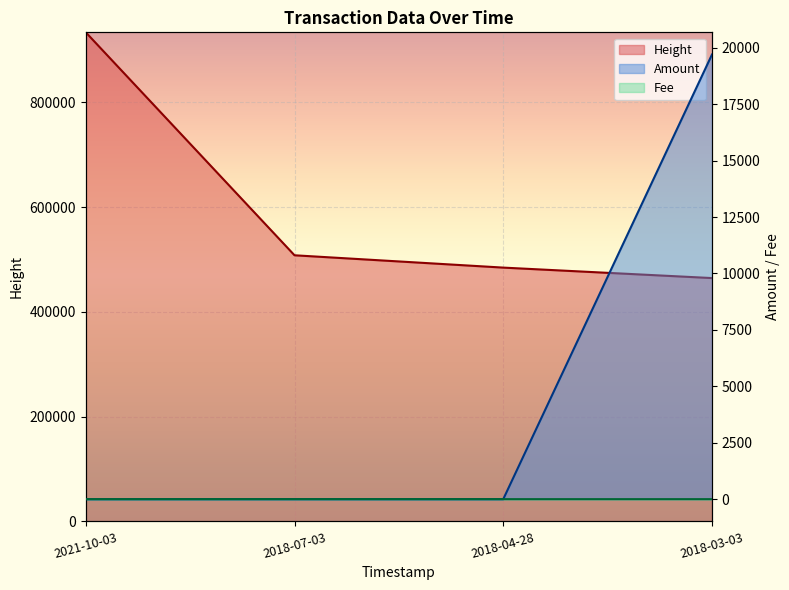

Reading left to right, extract all data points from this chart.

Amount: 2021-10-03=0.0	2018-07-03=0.0	2018-04-28=0.0	2018-03-03=19700.4
Fee: 2021-10-03=0.0	2018-07-03=1.0	2018-04-28=1.0	2018-03-03=1.0
Height: 2021-10-03=933693.0	2018-07-03=508061.0	2018-04-28=484539.0	2018-03-03=464553.0